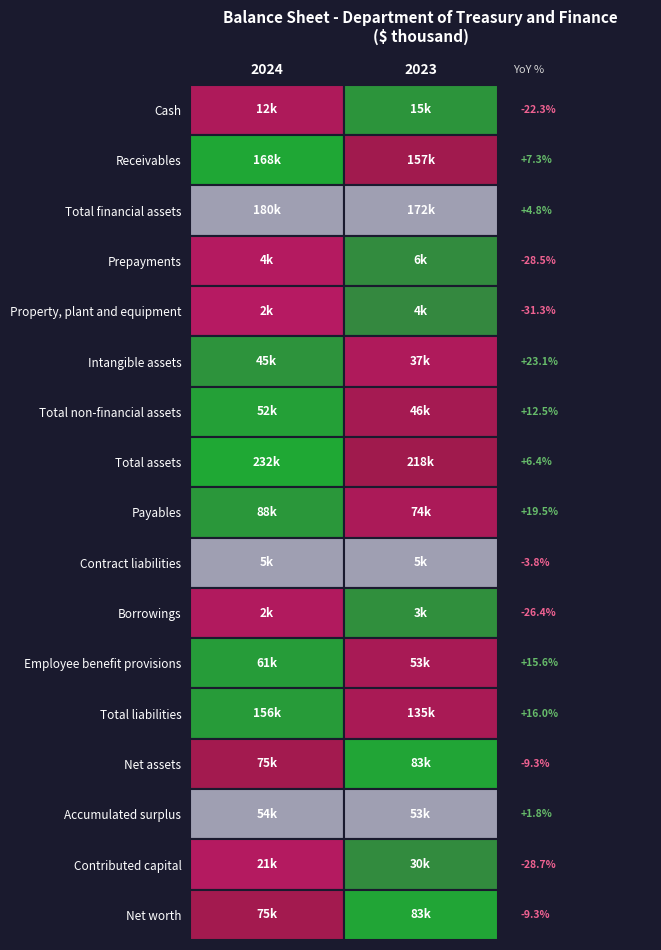

What is the difference between the Net assets values at Receivables and Cash?

7663